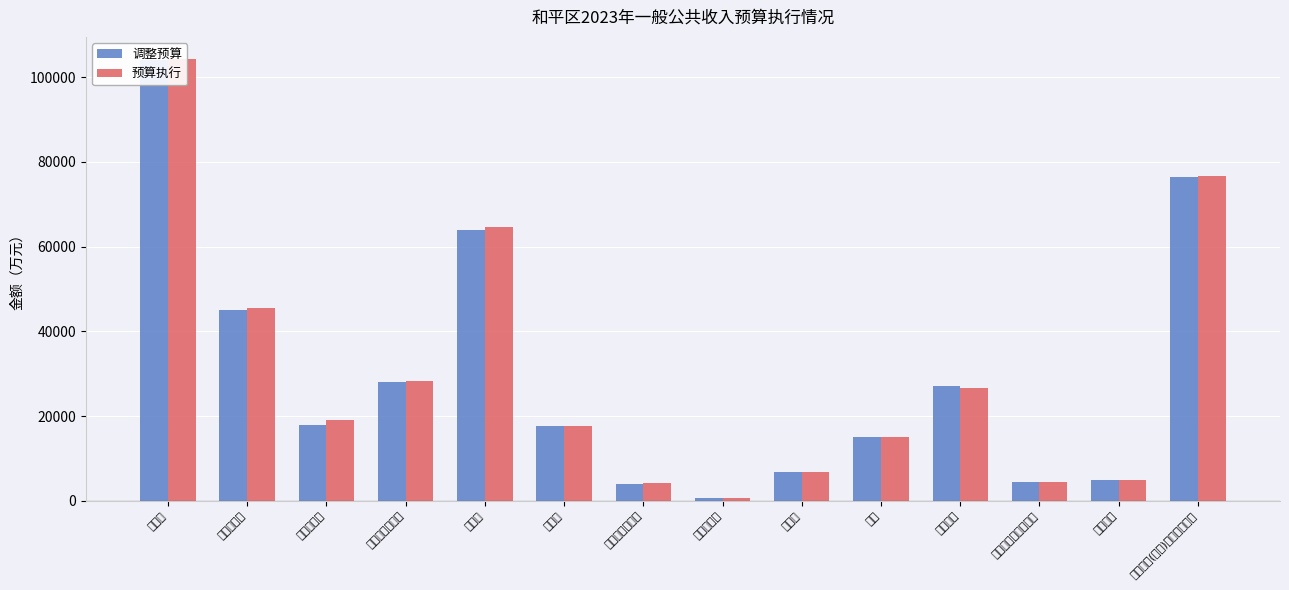

What is the approximate value of 调整预算 at 增值税?

104000